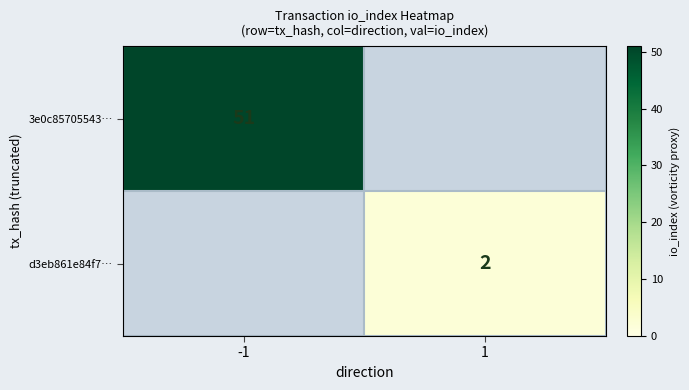

Is it true that d3eb861e84f7… equals 2 at 1?

True